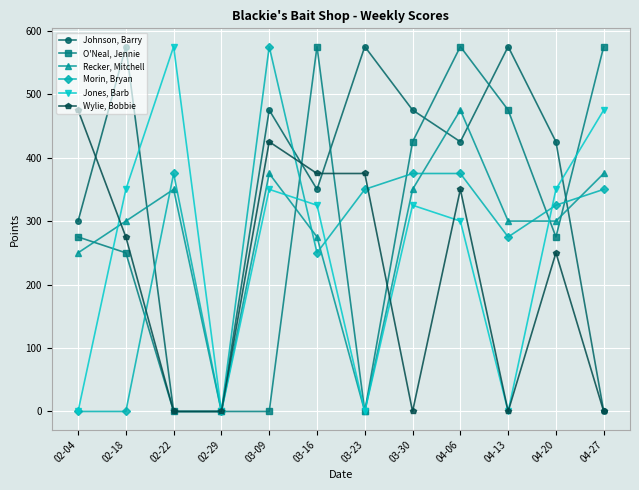

What are all the series names shown in the legend?

Johnson, Barry, O'Neal, Jennie, Recker, Mitchell, Morin, Bryan, Jones, Barb, Wylie, Bobbie